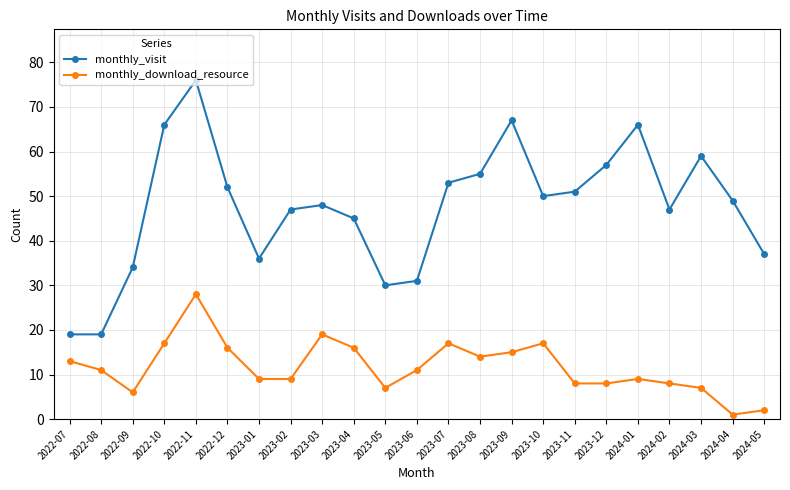

At which category is the sum across all series the highest?

2022-11